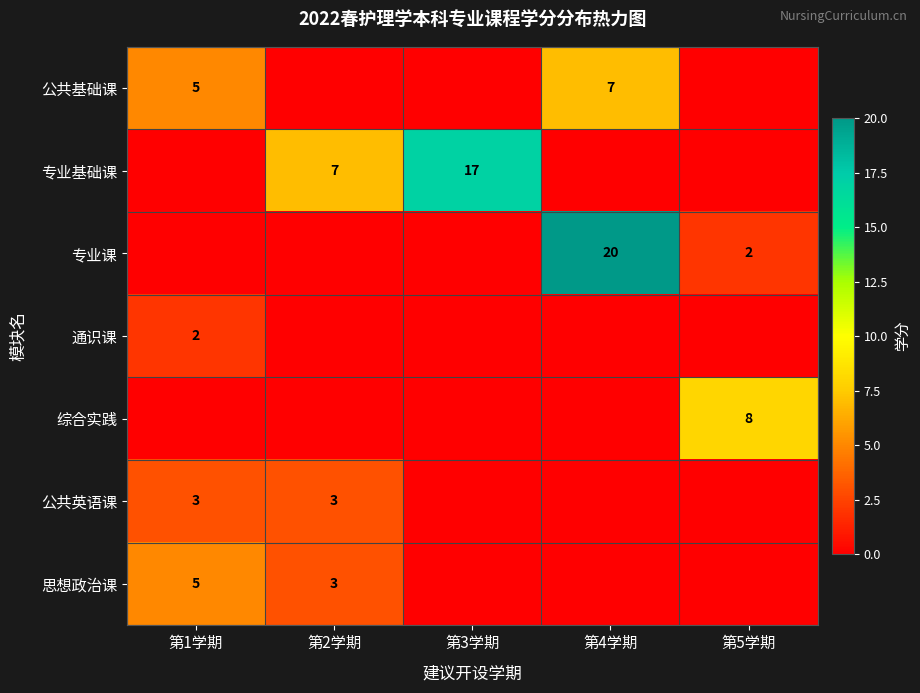

The 思想政治课 series shows 2 at 第2学期. True or false?

False